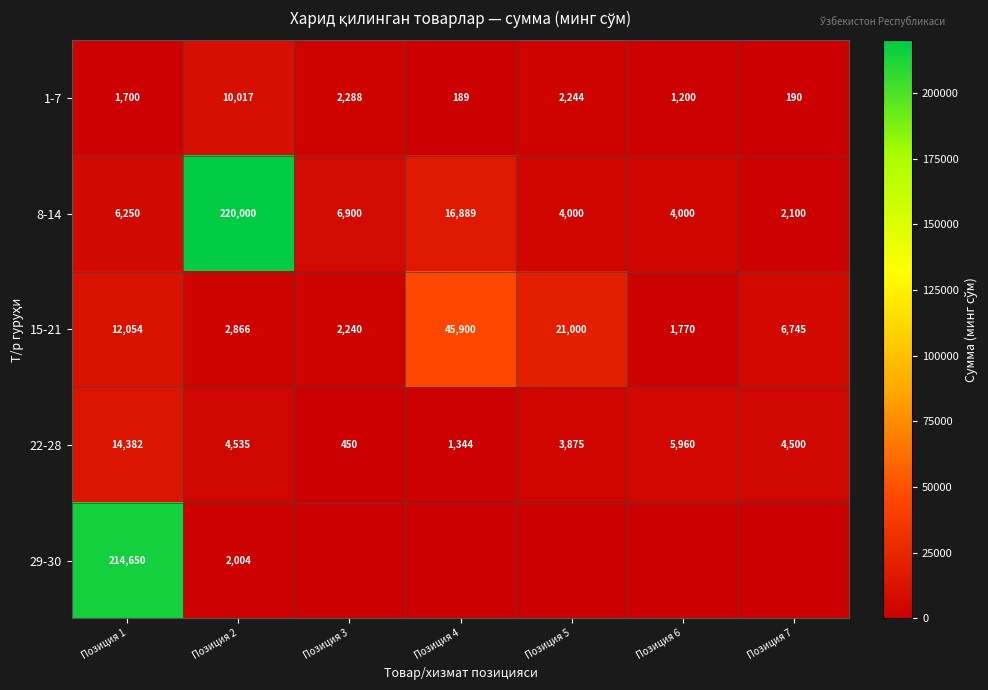

At which label does 15-21 first exceed 6745?

Позиция 1